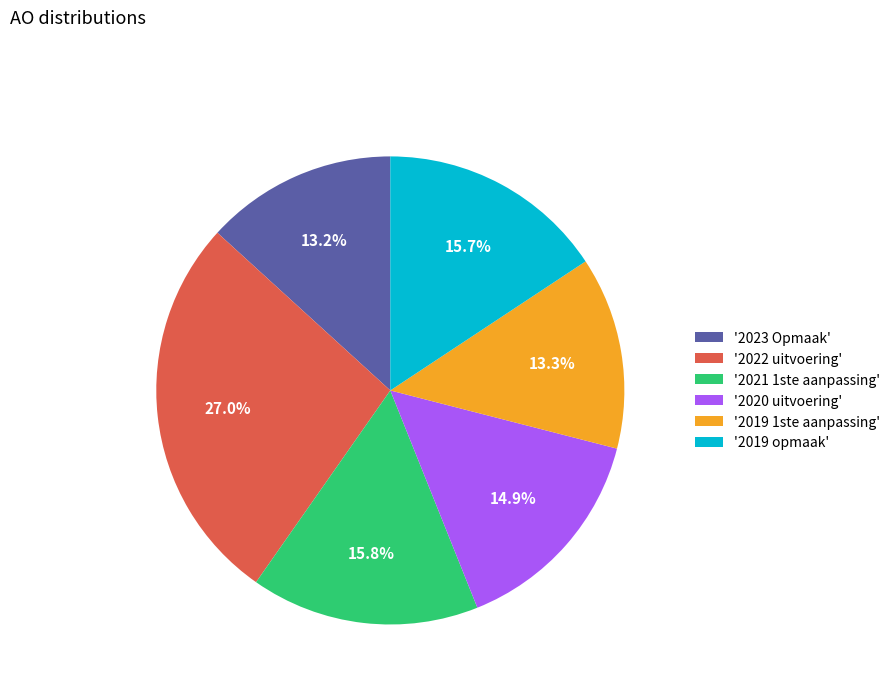

Does any single category account for the majority?

No